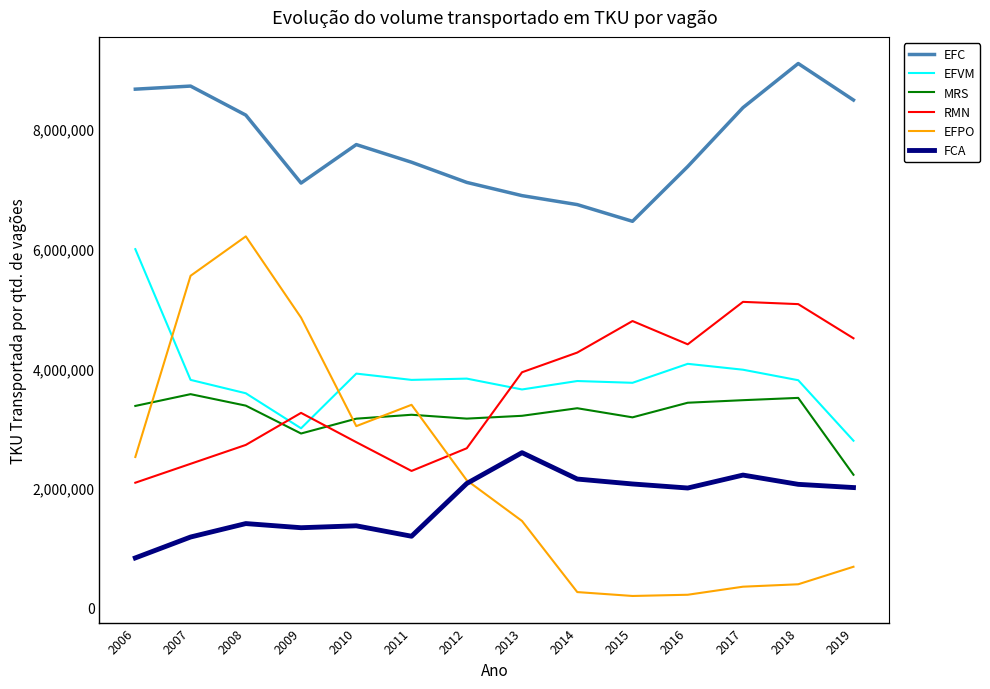

What is the greatest value displayed?

9097883